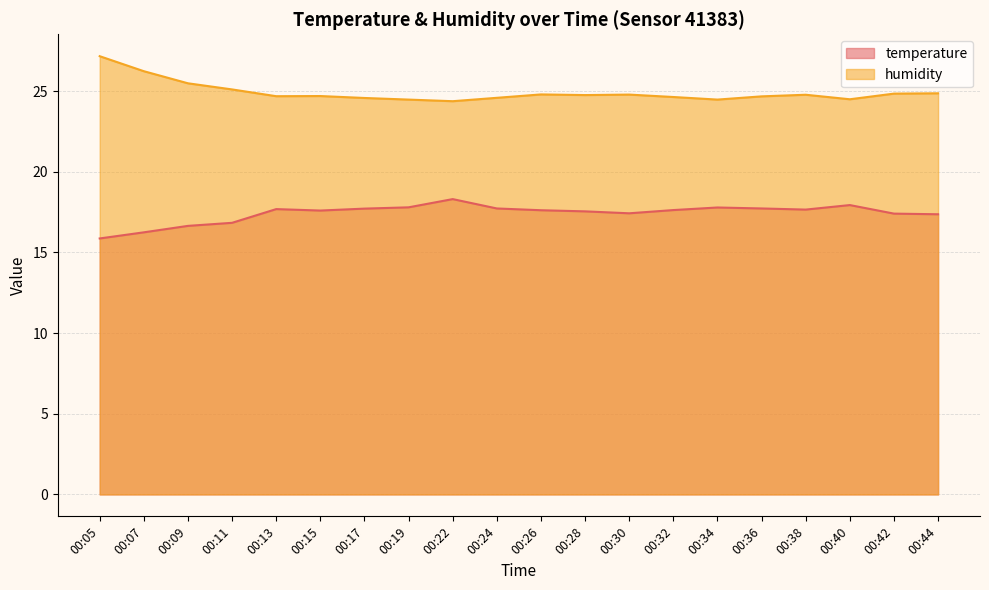

Reading left to right, list all the values displayed in this chart.

temperature: 15.9	16.2	16.6	16.8	17.7	17.6	17.7	17.8	18.3	17.7	17.6	17.6	17.4	17.6	17.8	17.7	17.7	17.9	17.4	17.4
humidity: 27.2	26.2	25.5	25.1	24.7	24.7	24.6	24.5	24.4	24.6	24.8	24.8	24.8	24.6	24.5	24.7	24.8	24.5	24.9	24.9